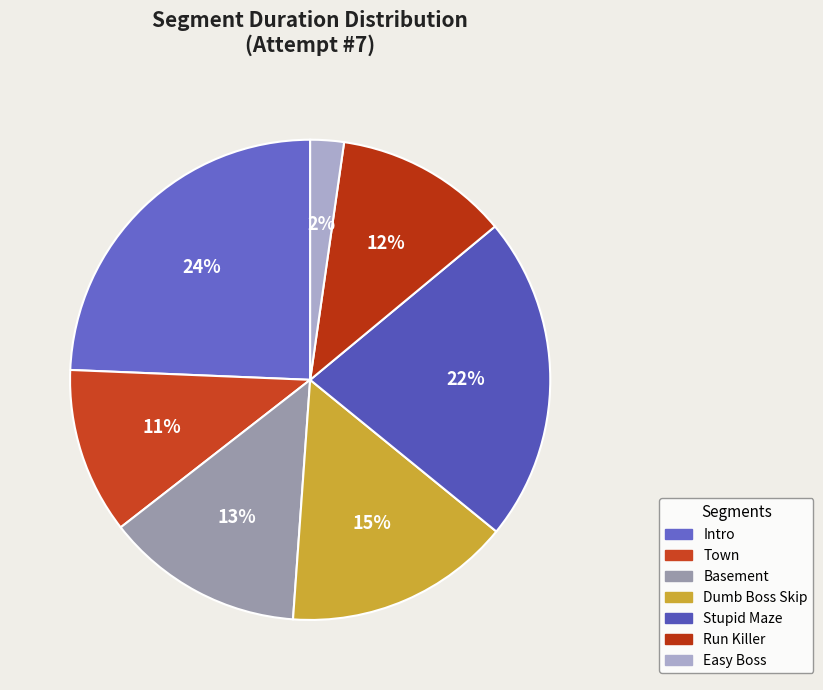

What percentage is the Intro slice, to the nearest percent?

24%